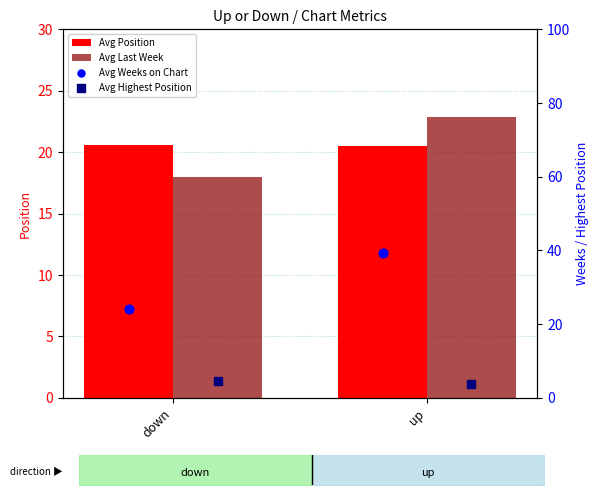

Which series reaches the minimum Y coordinate?

Avg Highest Position